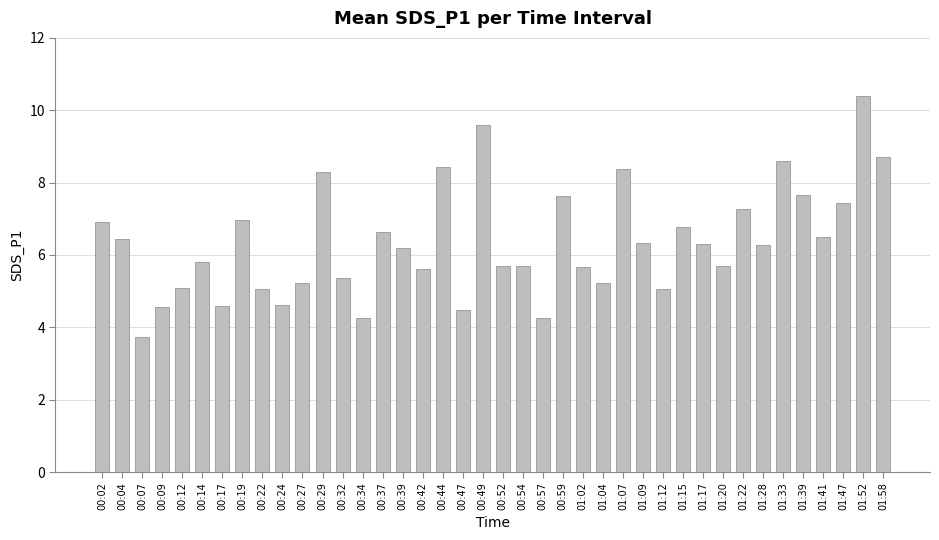

What is the label of the 31st bar from the left?

01:17